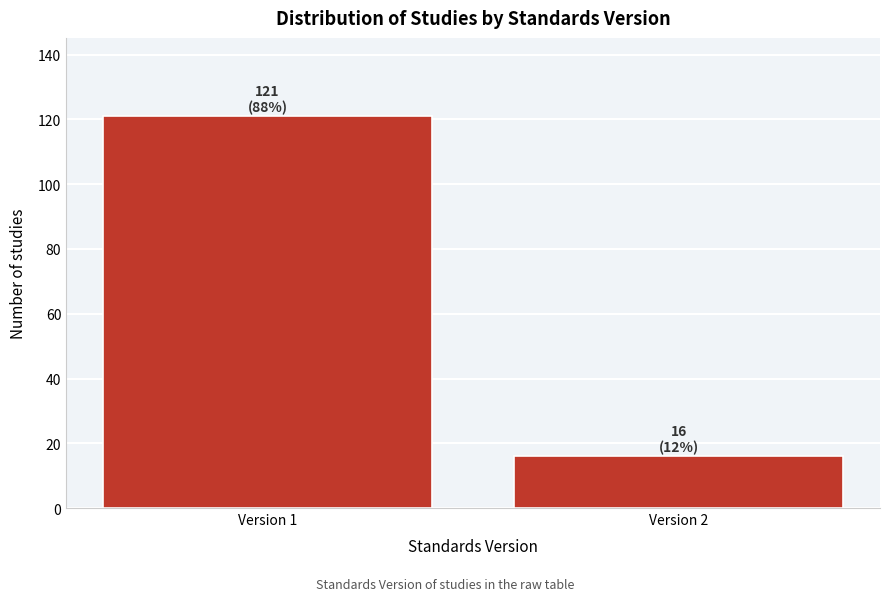

Reading right to left, what are all the values shown in this chart?

16	121